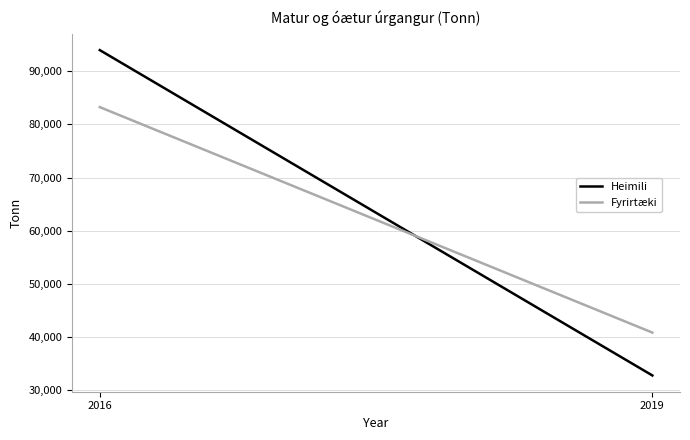

What is the sum of all Fyrirtæki values?

124085.5